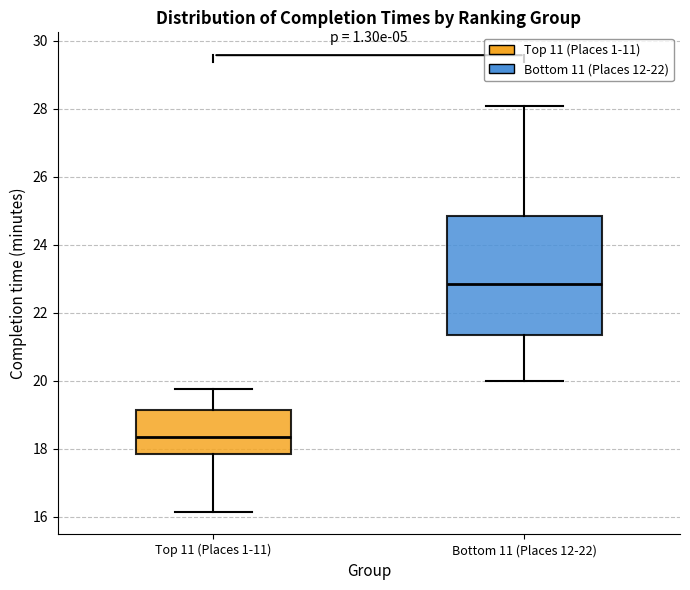

Which box's median line is the highest?

Bottom 11 (Places 12-22)